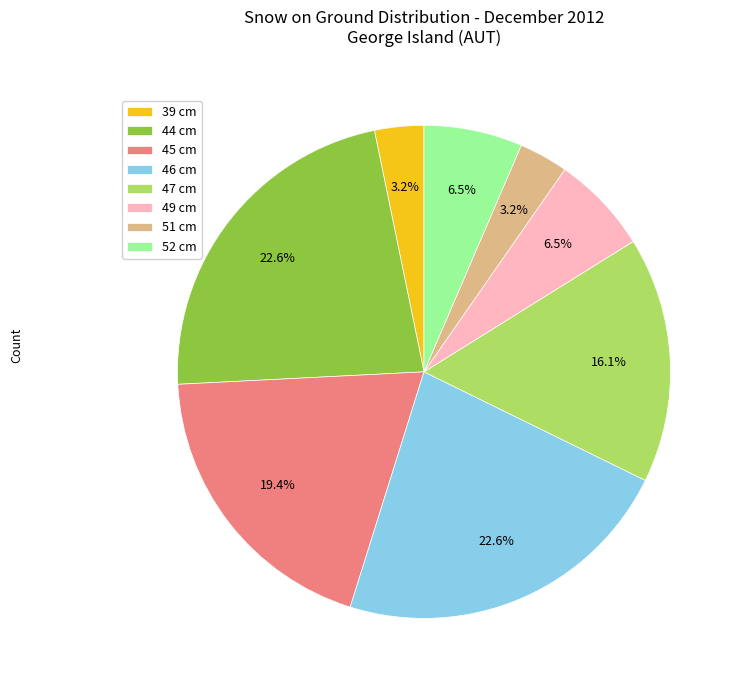

How many segments does this pie chart have?

8